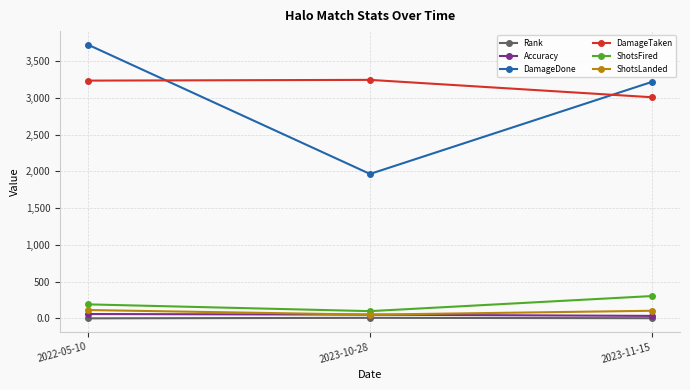

How many distinct data groups are displayed?

6